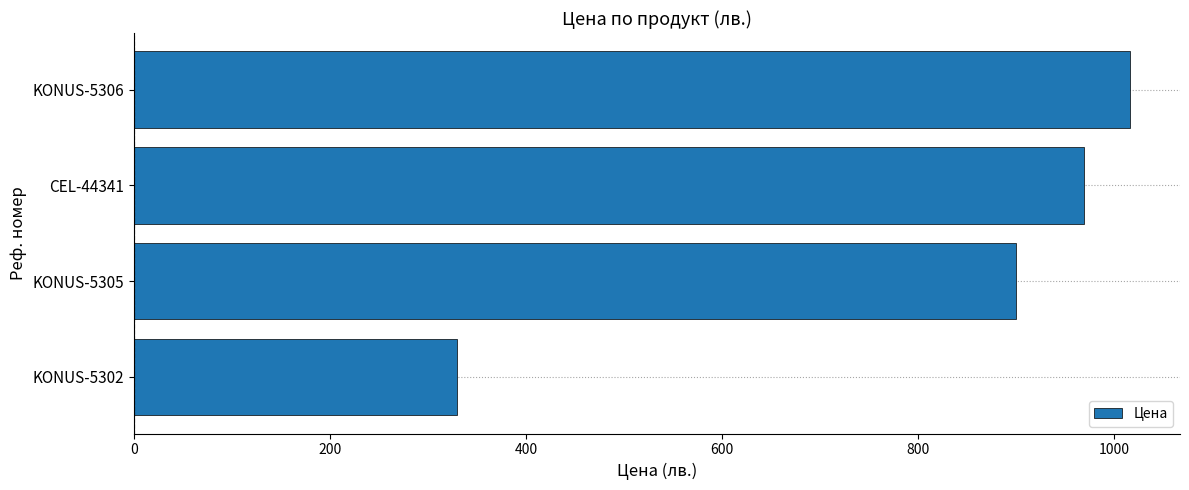

Reading bottom to top, list all the values displayed in this chart.

KONUS-5302=330.0	KONUS-5305=900.0	CEL-44341=969.0	KONUS-5306=1016.5